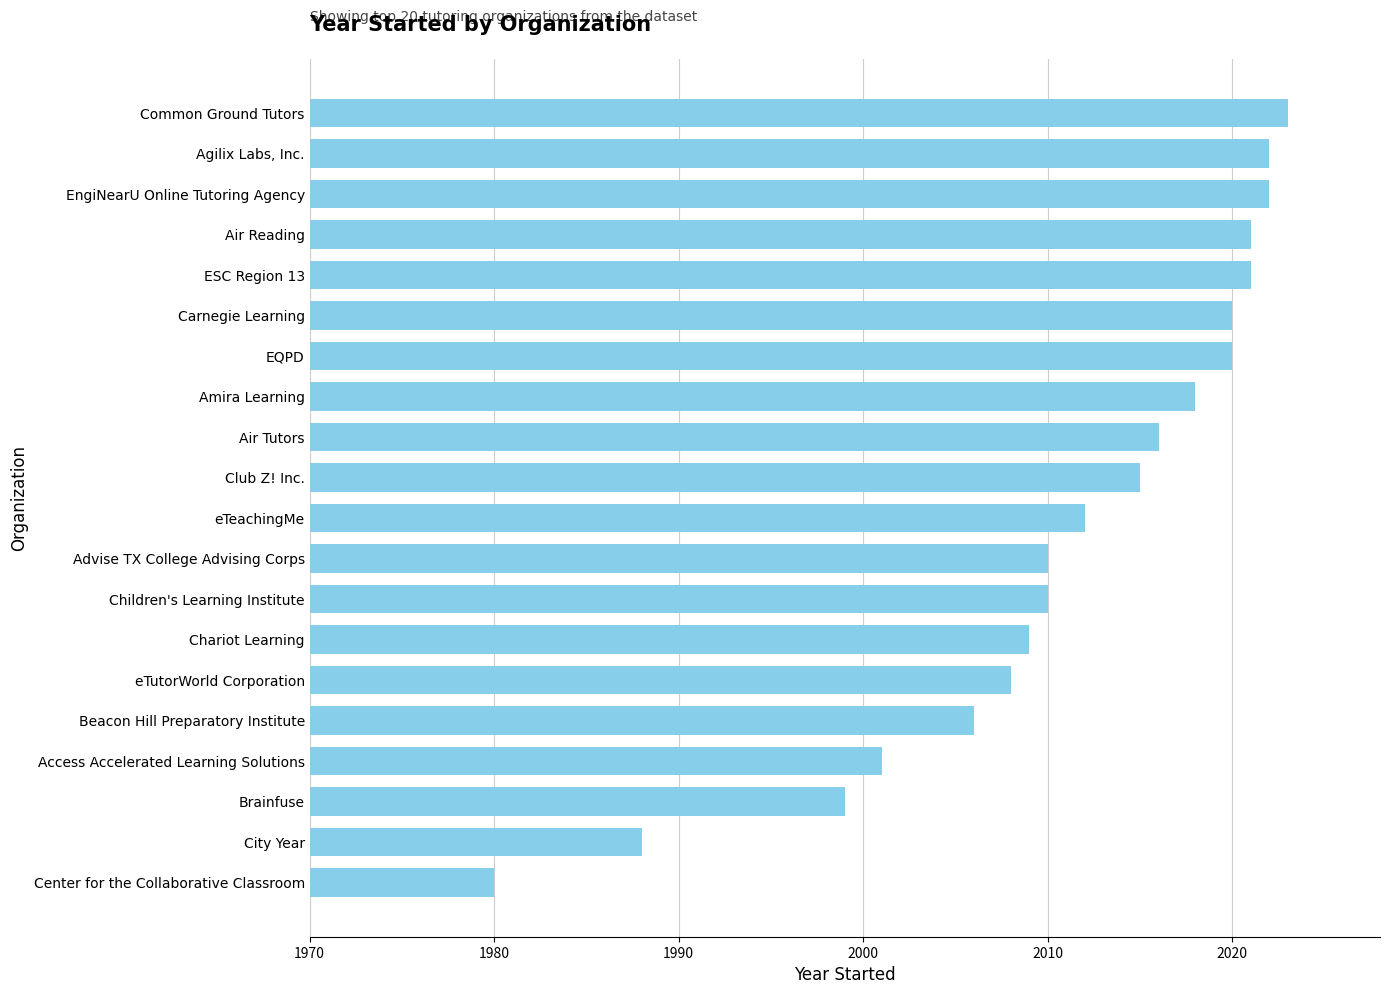

The value at Chariot Learning is 630. True or false?

False